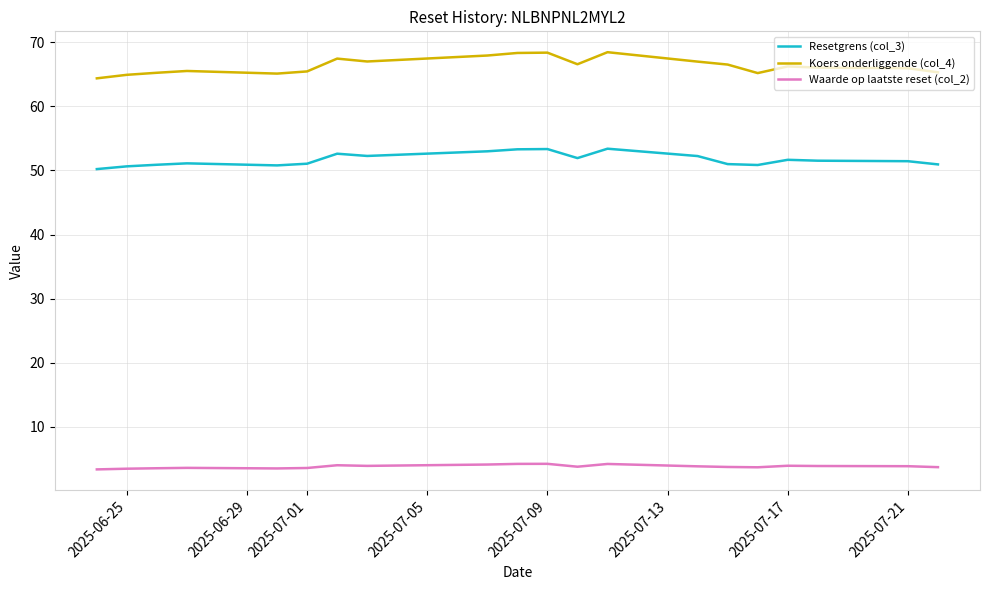

What is the difference between the maximum and minimum values in the Koers onderliggende (col_4) series?

4.1